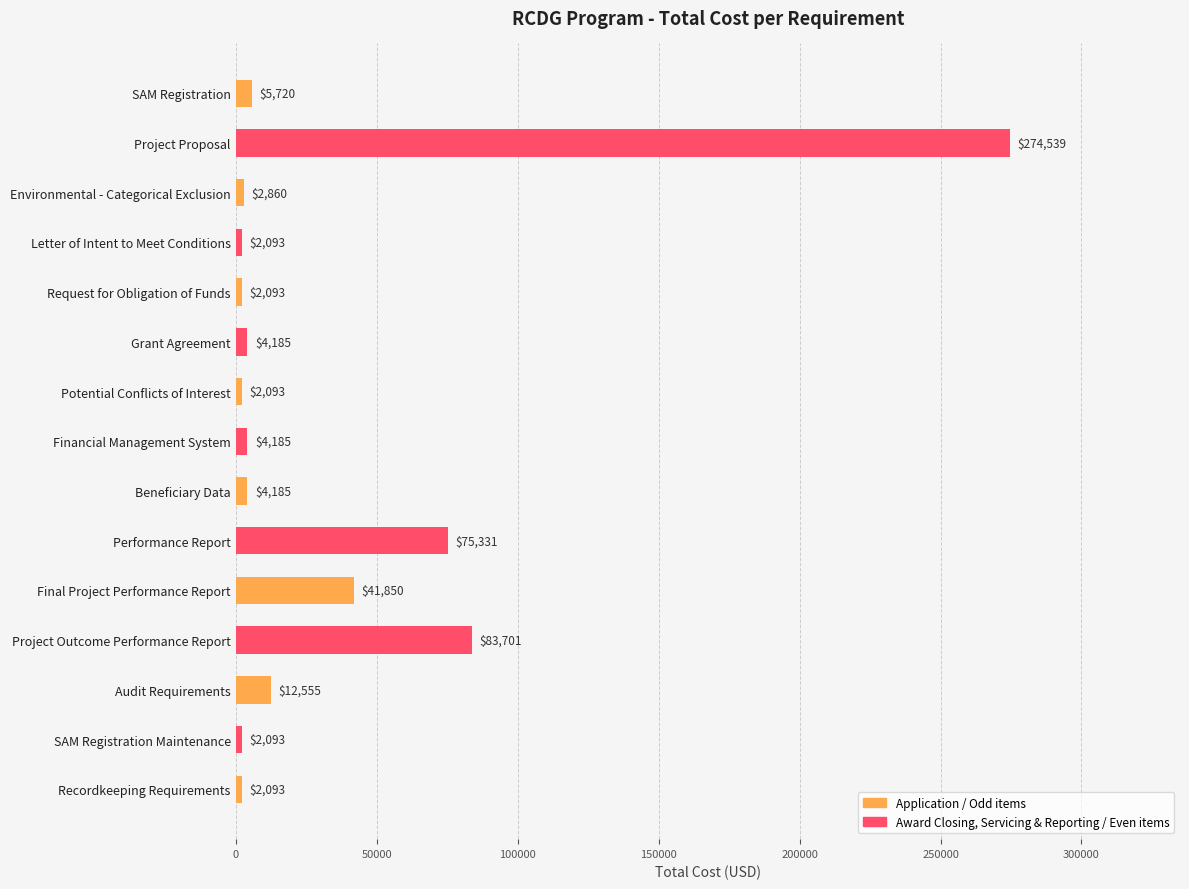

What is the difference between the maximum and minimum values?

272446.3